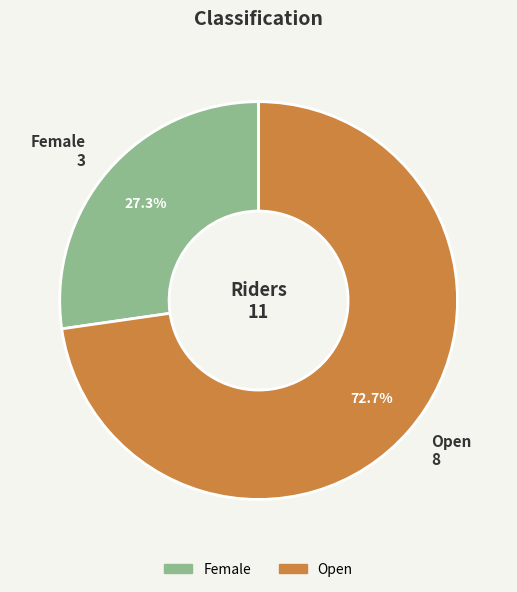

How many slices are in this pie chart?

2